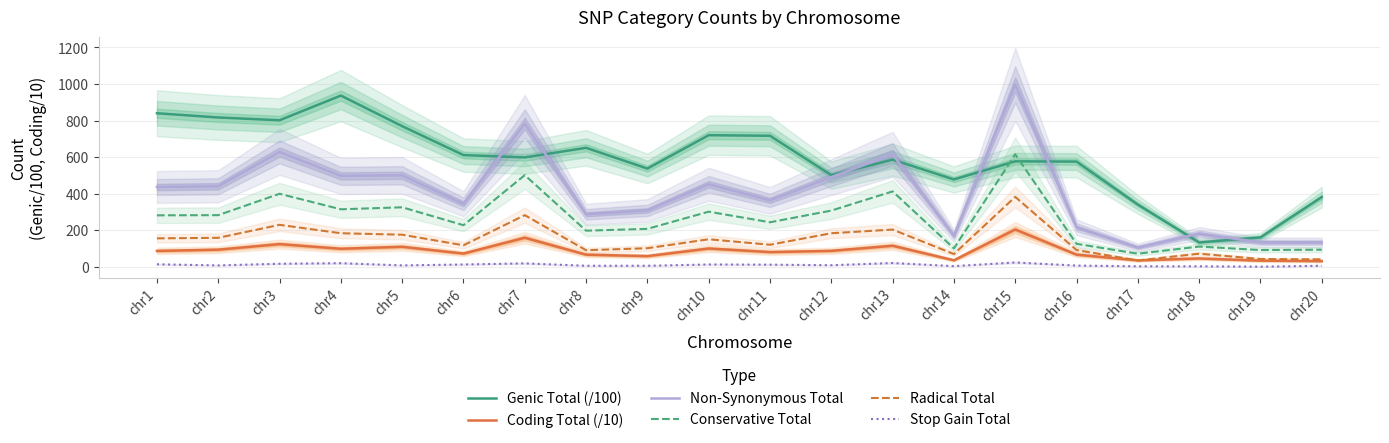

What is the total value across all series at chr16?

1079.0